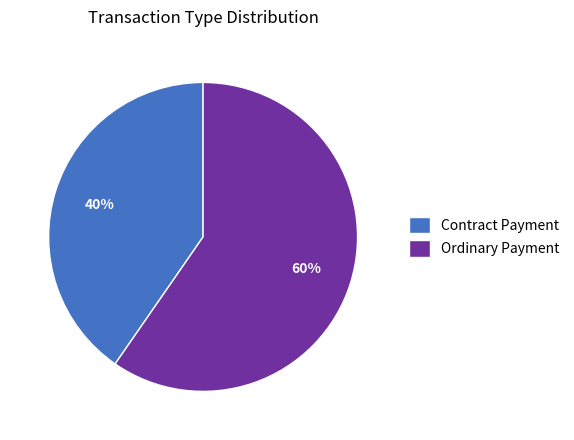

To the nearest percent, what is the average slice percentage?

50%